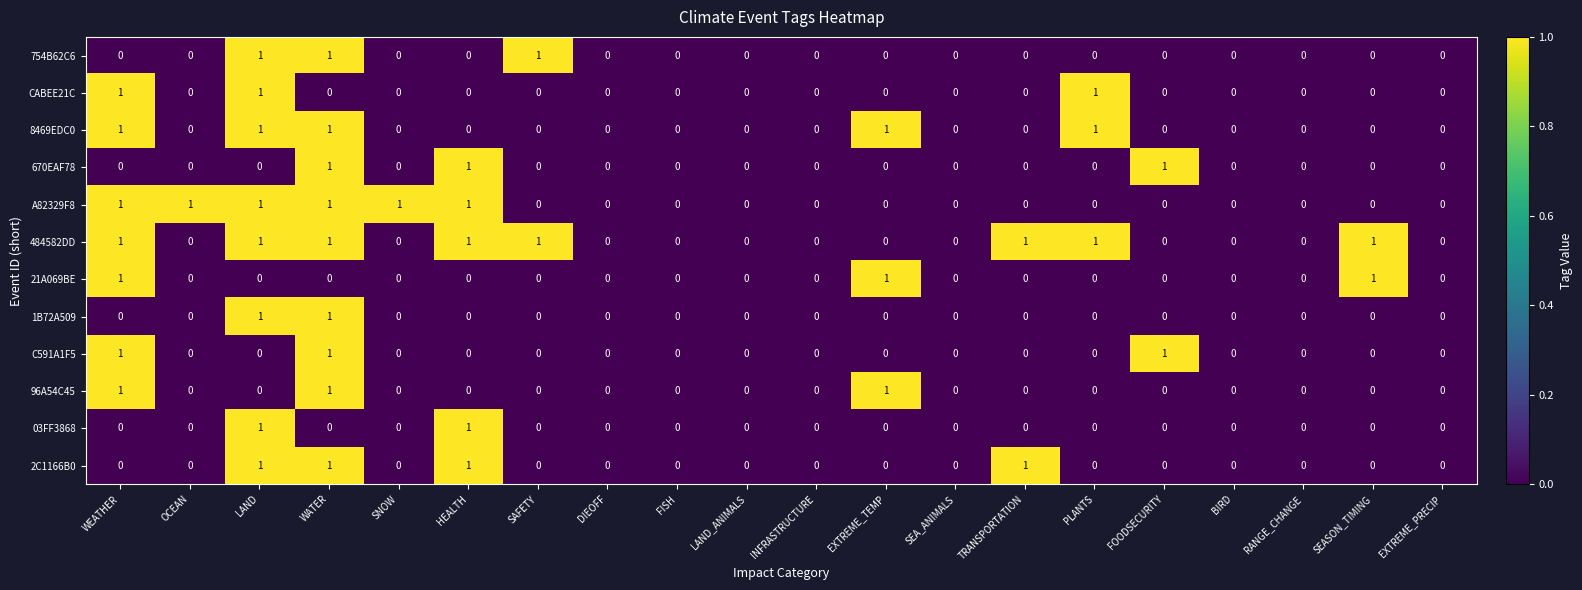

What is the sum of all 484582DD values?

8